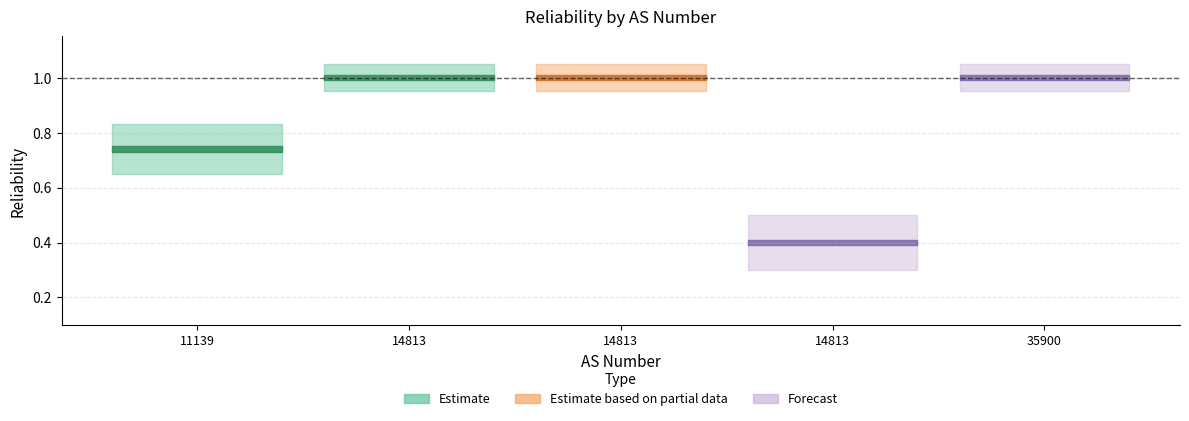

Rank the categories by value from lowest to highest.

14813, 11139, 14813, 14813, 35900